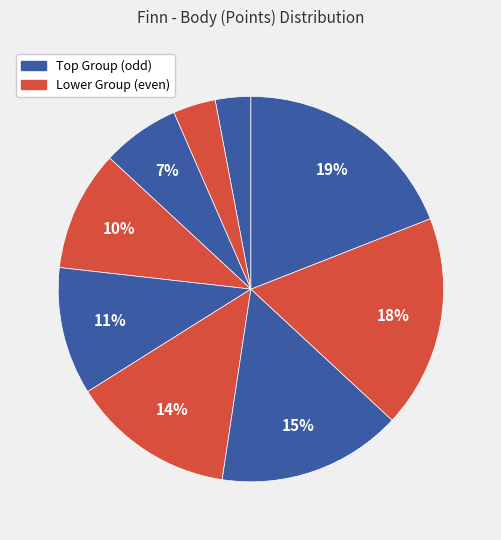

How many segments does this pie chart have?

9